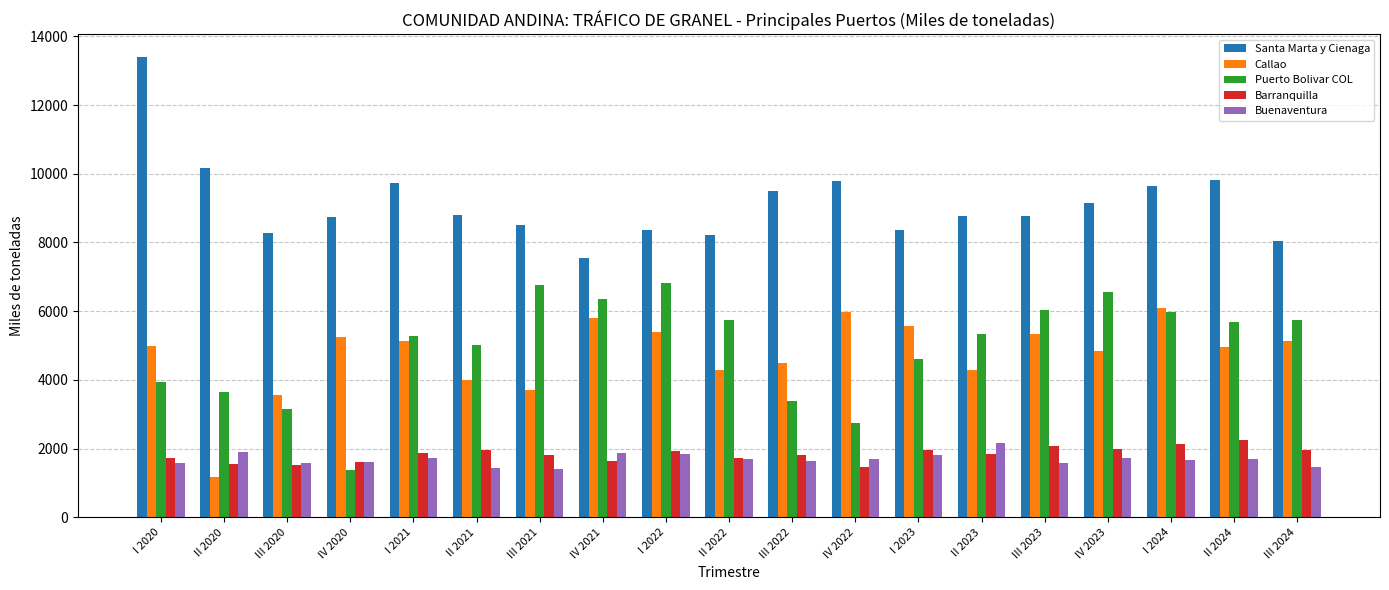

Where is Santa Marta y Cienaga nearest to the value 10468?

II 2020